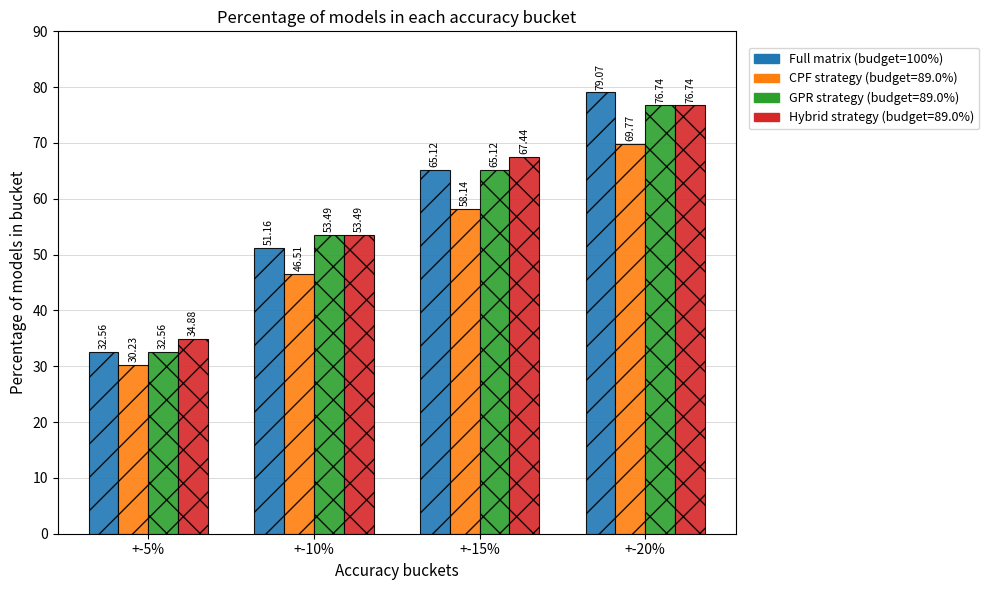

At which category is the sum across all series the highest?

+-20%